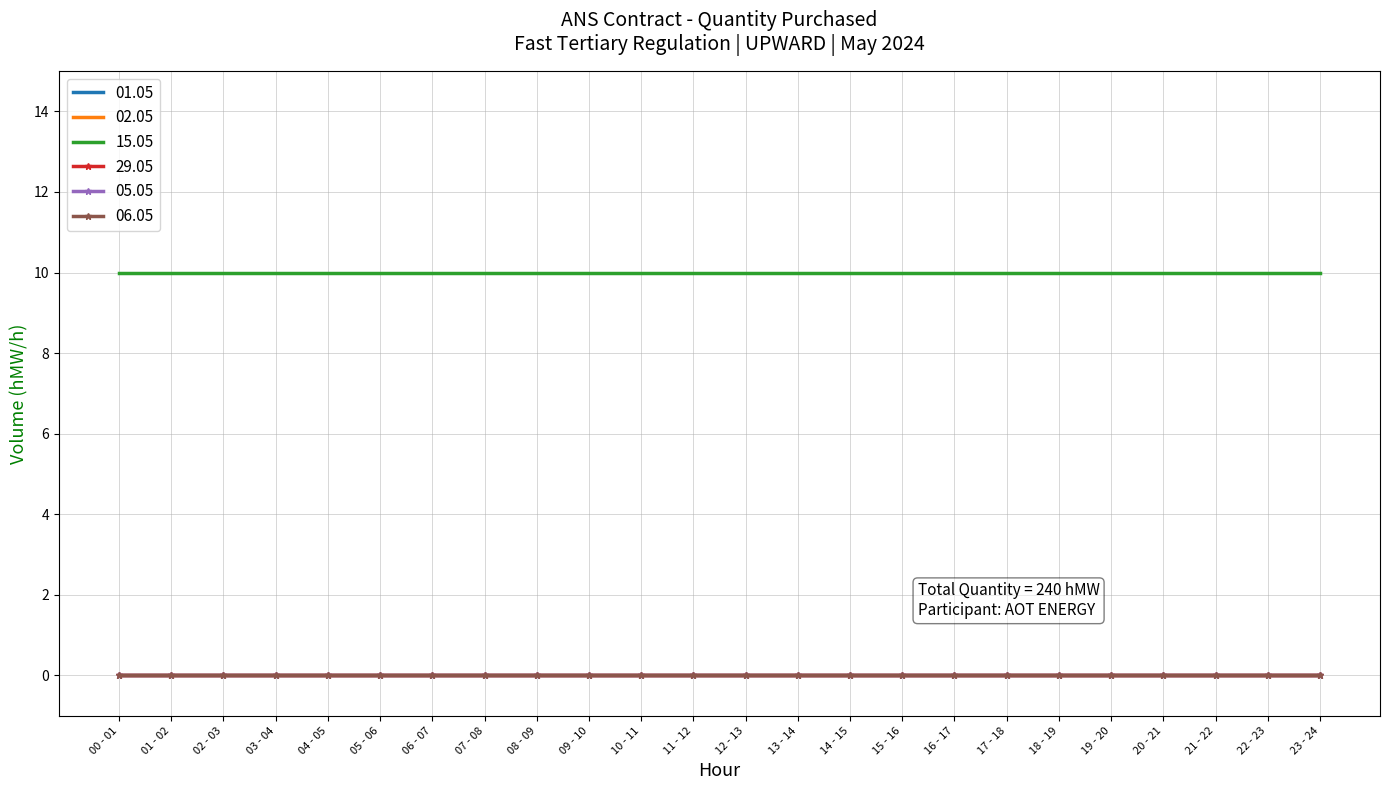

Which label corresponds to the largest value in the chart?

00 - 01